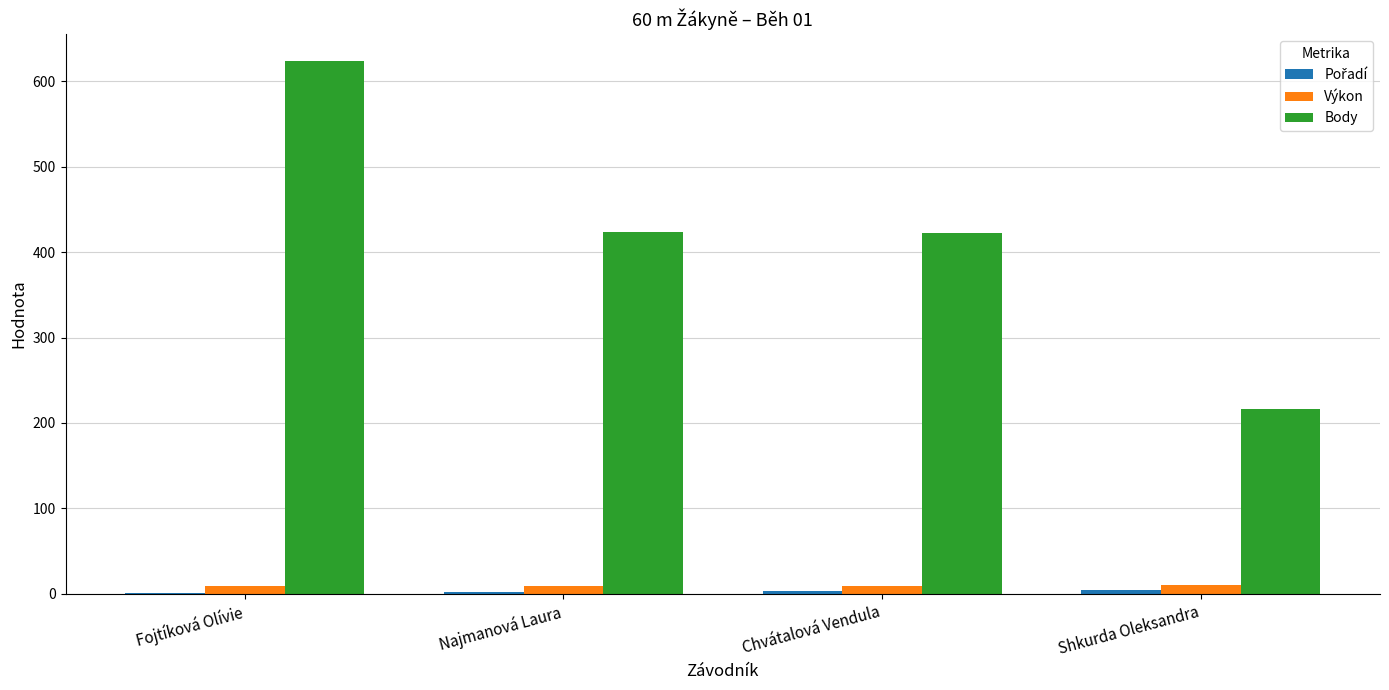

Are the bars grouped side by side (vs. stacked)?

Yes